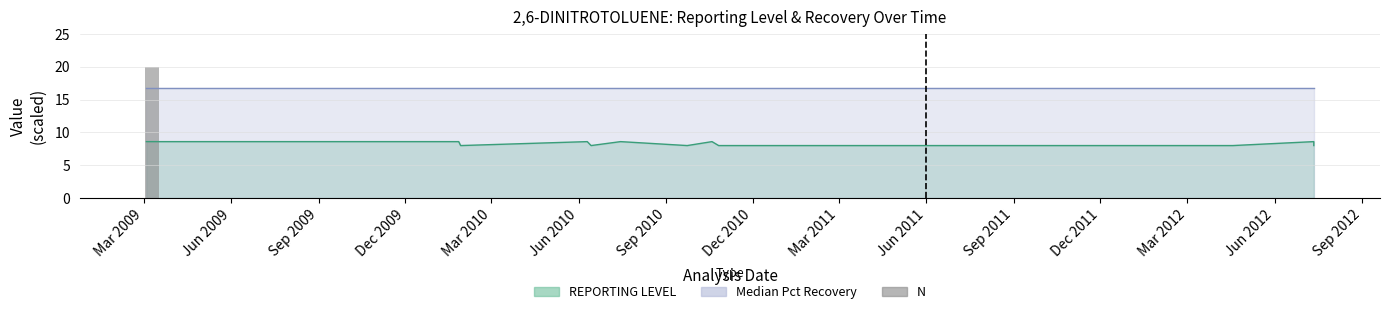

Does the chart contain any negative values?

No